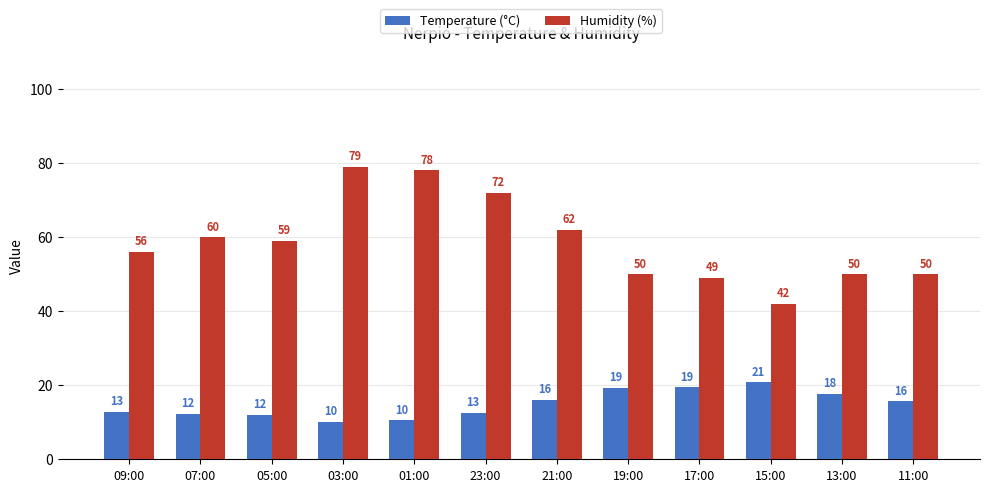

What is the difference between the maximum and minimum values in the Humidity (%) series?

37.0